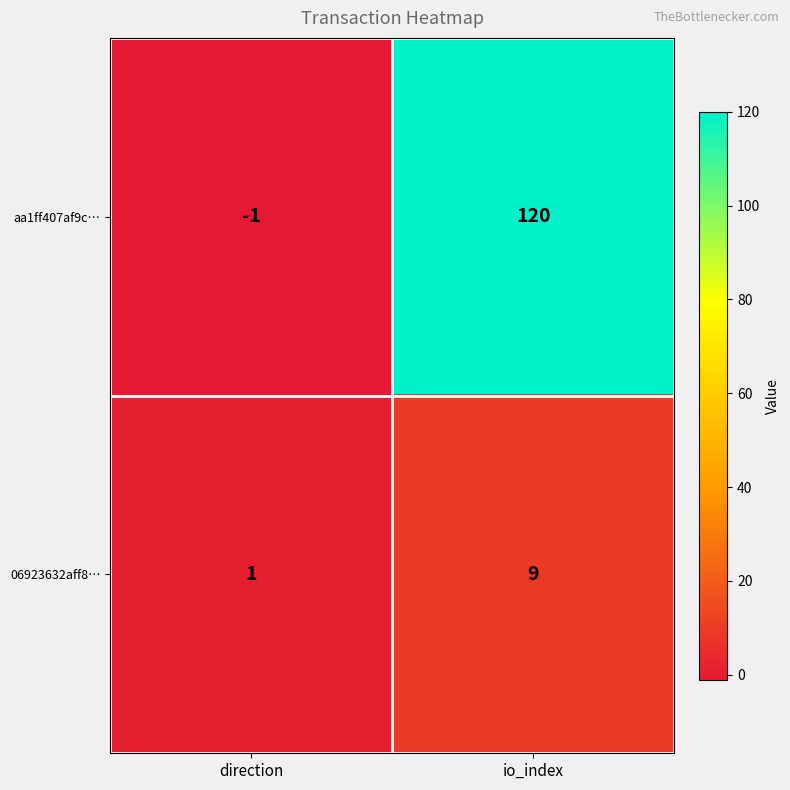

Which series has the largest total across all categories?

aa1ff407af9c…